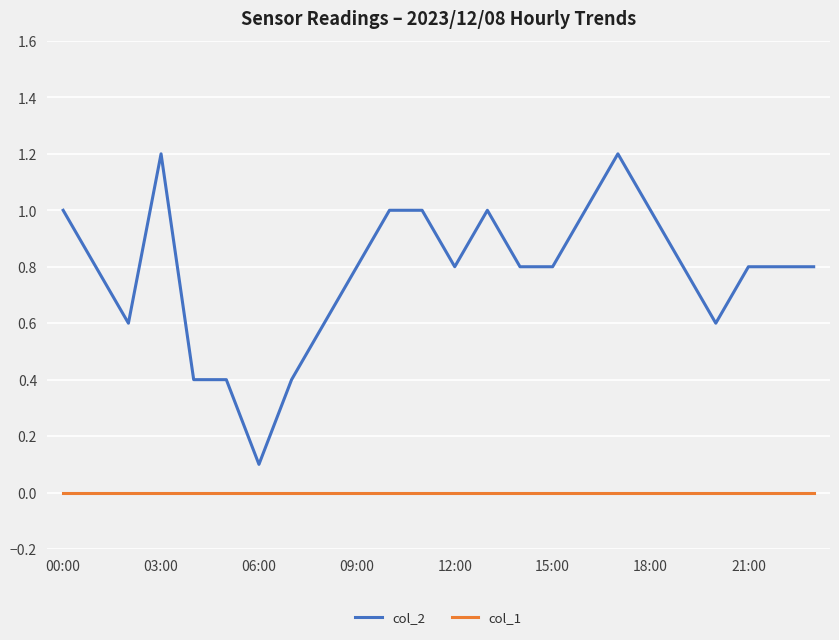

True or false: col_1 and col_2 cross at least once.

False